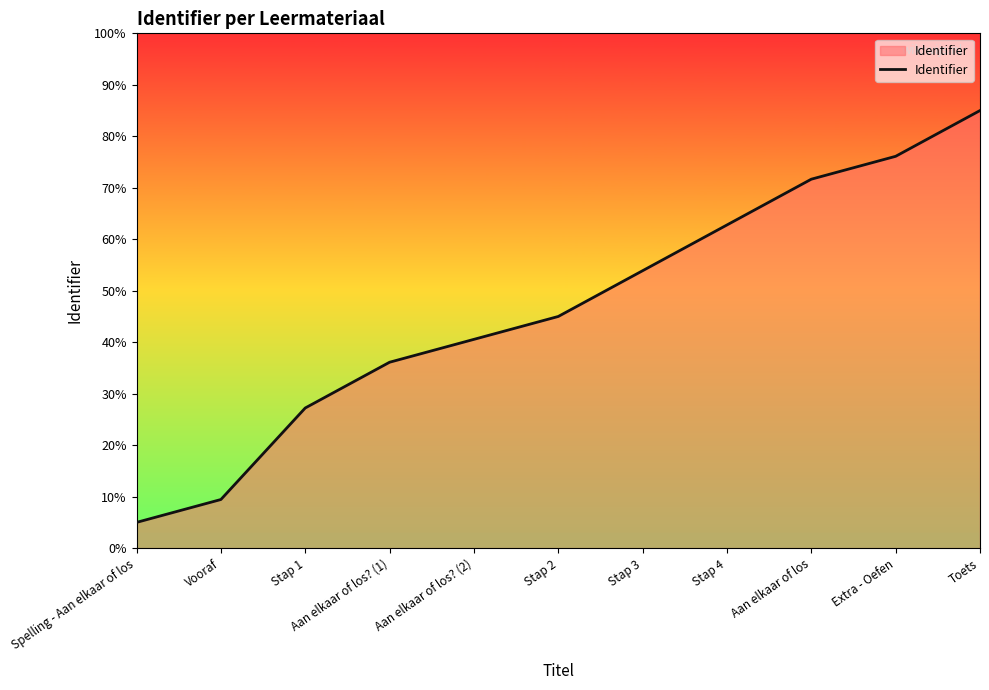

Does the chart have visible grid lines?

No